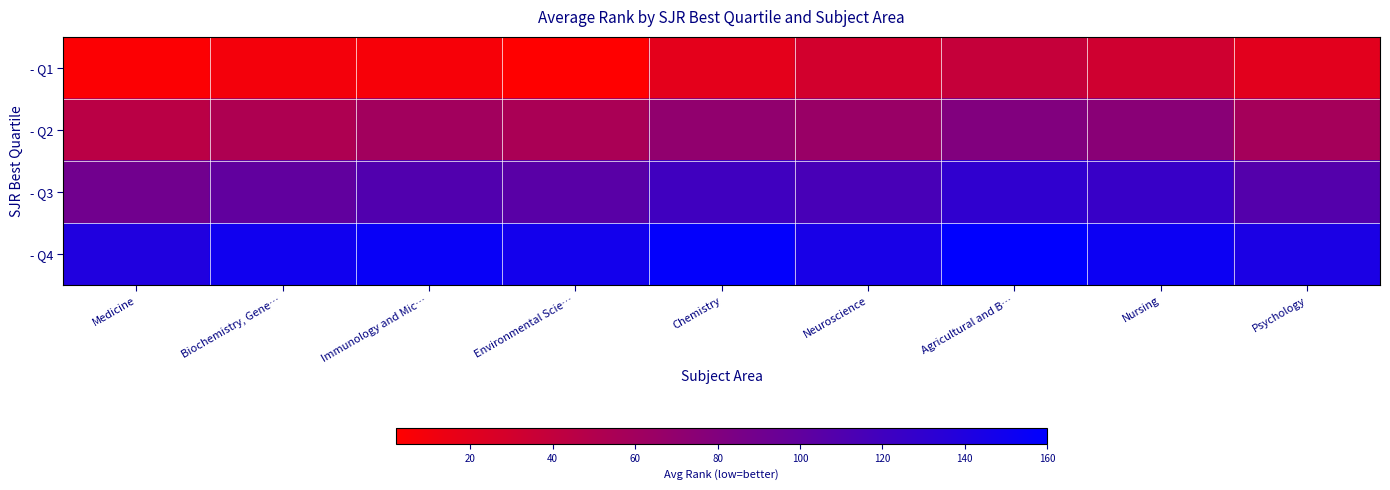

List the series in order of their overall mean, lowest first.

- Q1, - Q2, - Q3, - Q4